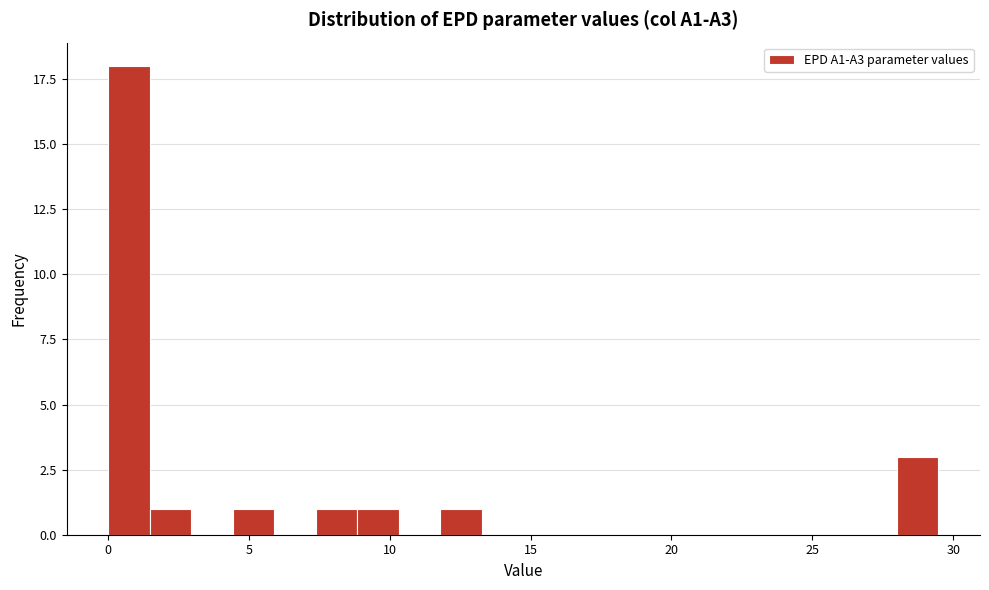

Around what value on the x-axis is the tallest bar? Give the approximate position of its centre, as read against the axis.

0.5